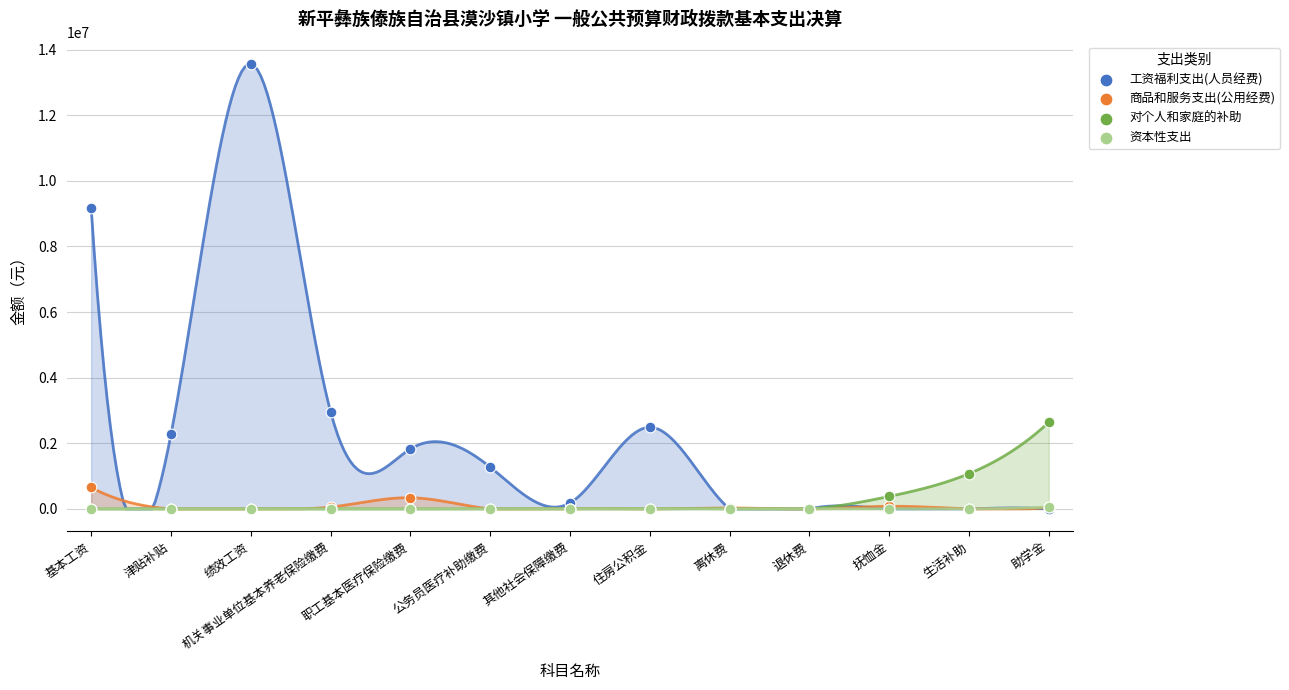

Across all series, what Y value is closest to 6783002?

9183665.0